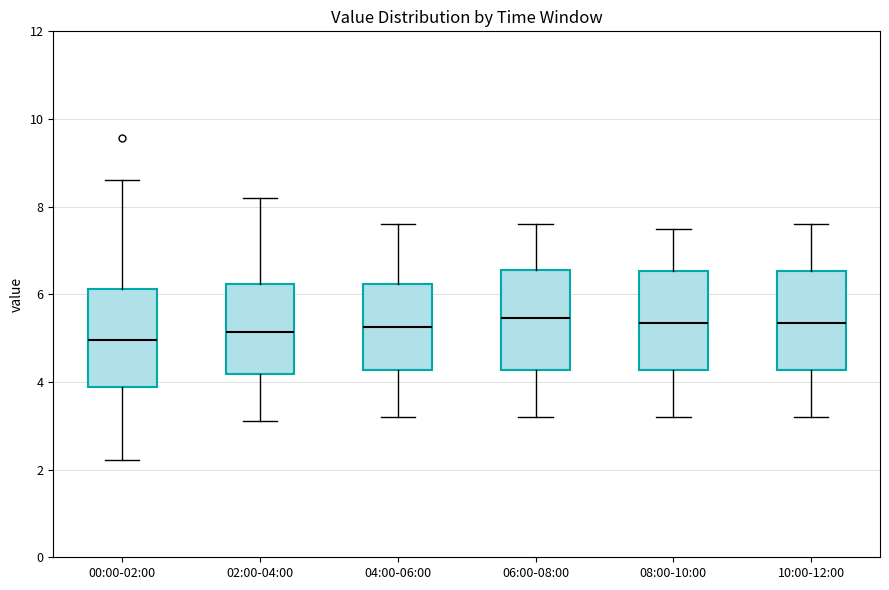

Reading left to right, read every box against the y-axis: the position of its median line, the range the box covers, and the ends of its whiskers. The values are not printed on the chart, so give them approximately, as read against the axis.

00:00-02:00: median 5.0, box 3.8 to 6.2, whiskers 2.2 to 8.6
02:00-04:00: median 5.2, box 4.2 to 6.2, whiskers 3.2 to 8.2
04:00-06:00: median 5.2, box 4.2 to 6.2, whiskers 3.2 to 7.6
06:00-08:00: median 5.4, box 4.2 to 6.6, whiskers 3.2 to 7.6
08:00-10:00: median 5.4, box 4.2 to 6.6, whiskers 3.2 to 7.6
10:00-12:00: median 5.4, box 4.2 to 6.6, whiskers 3.2 to 7.6